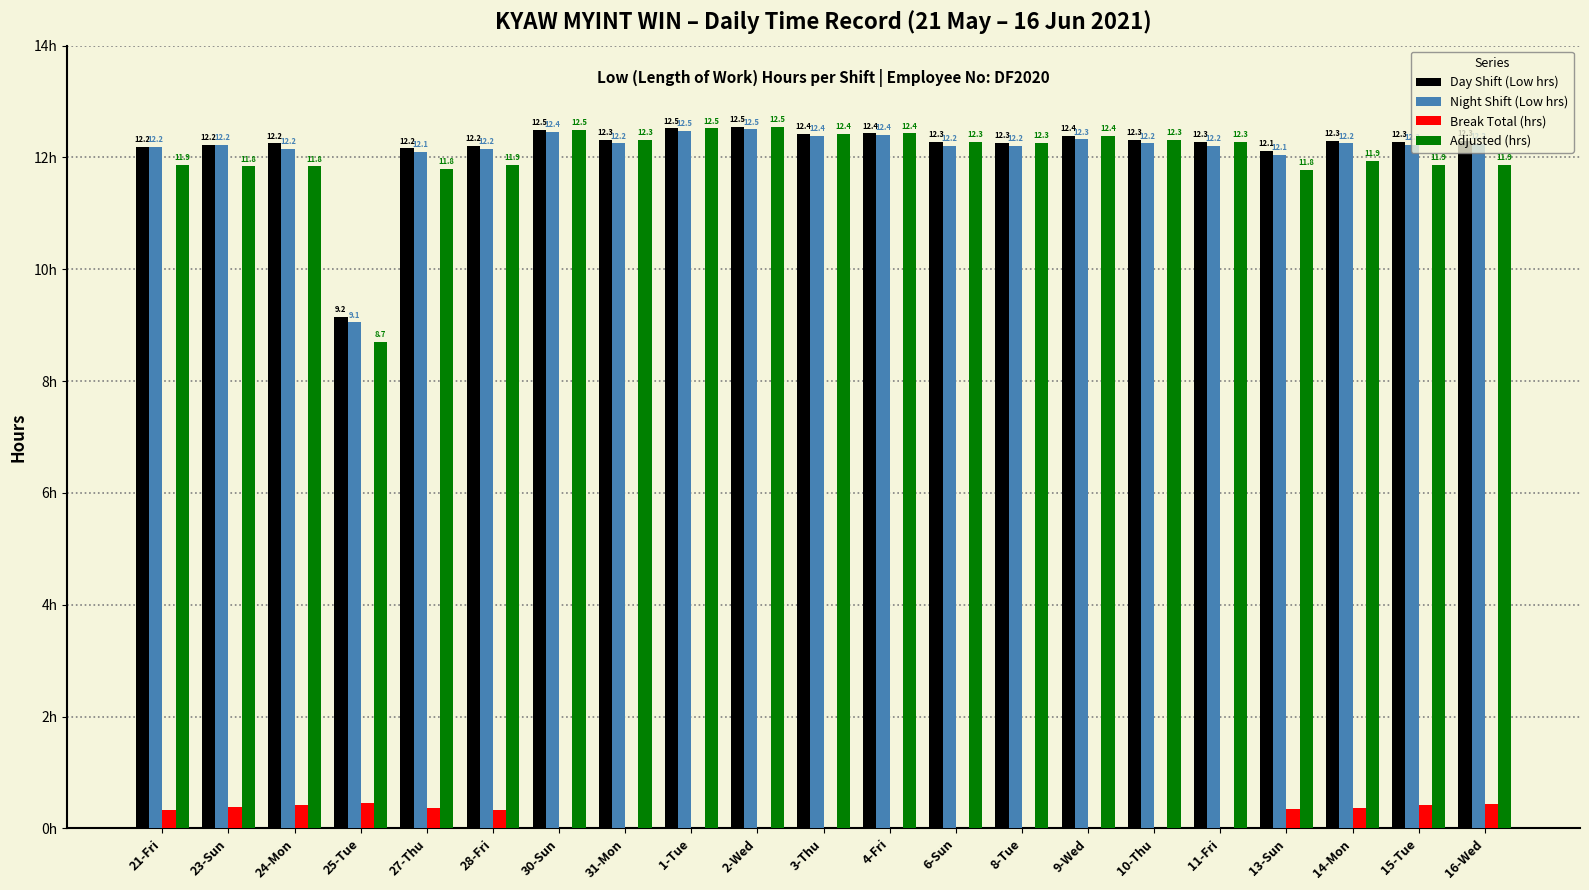

Which series has the largest total across all categories?

Day Shift (Low hrs)